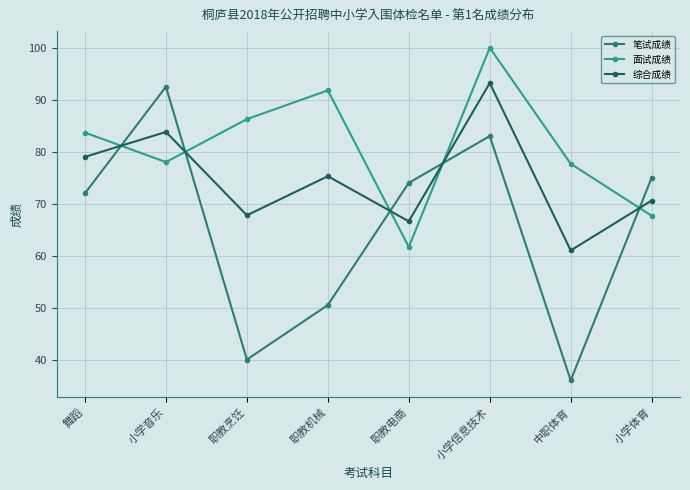

Which series has the largest total across all categories?

面试成绩